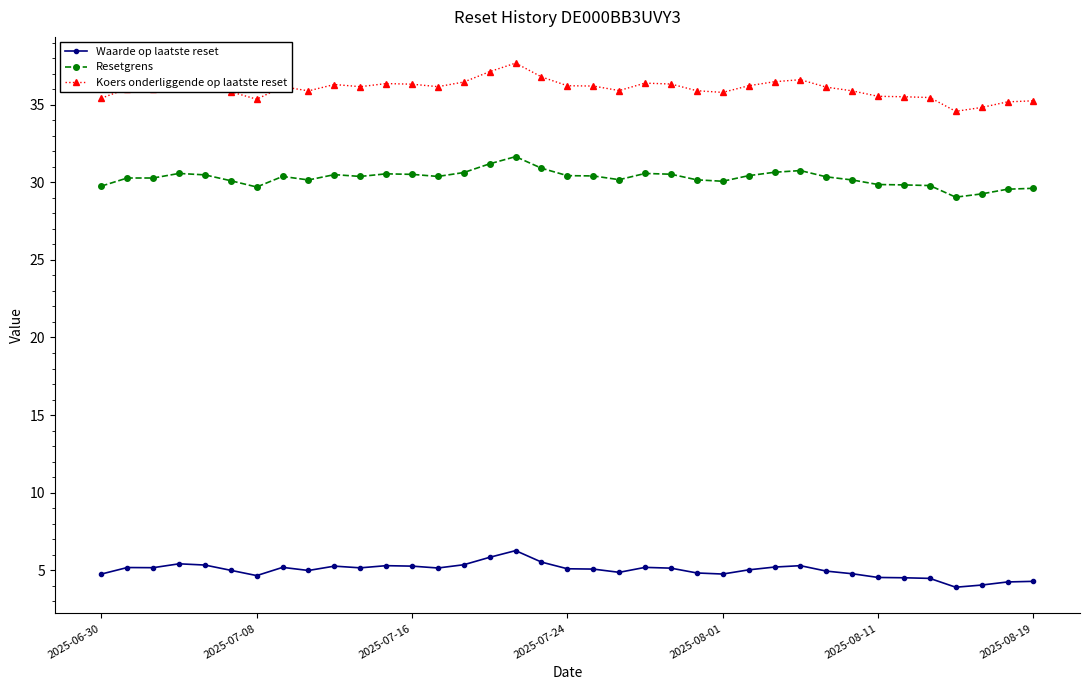

What is the maximum value shown in the chart?

37.7